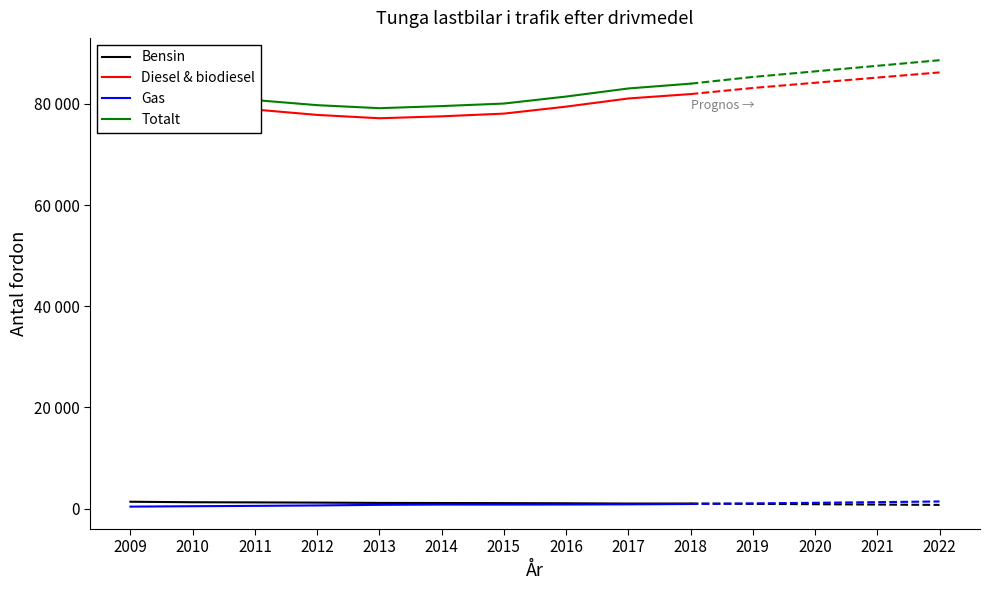

What is the difference between the second highest and minimum values in the Bensin series?

261